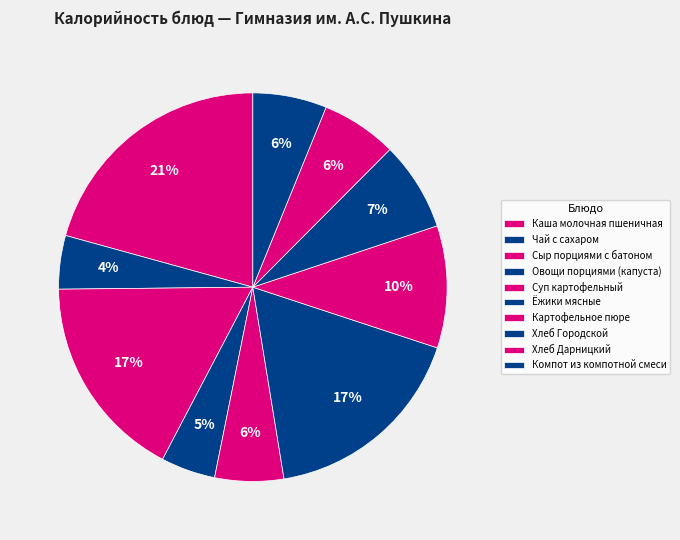

True or false: Хлеб Городской accounts for 1% of the total.

False